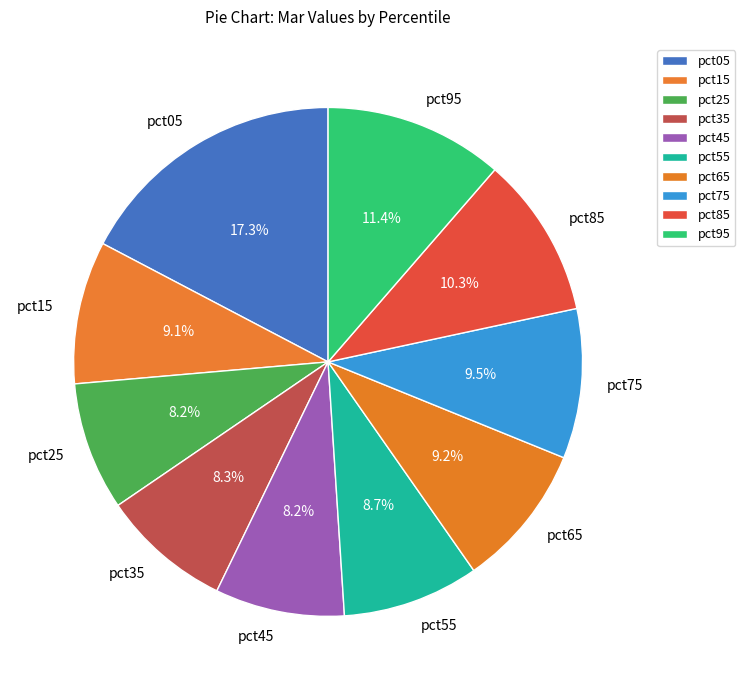

What portion of the pie excludes pct25?

91.8%